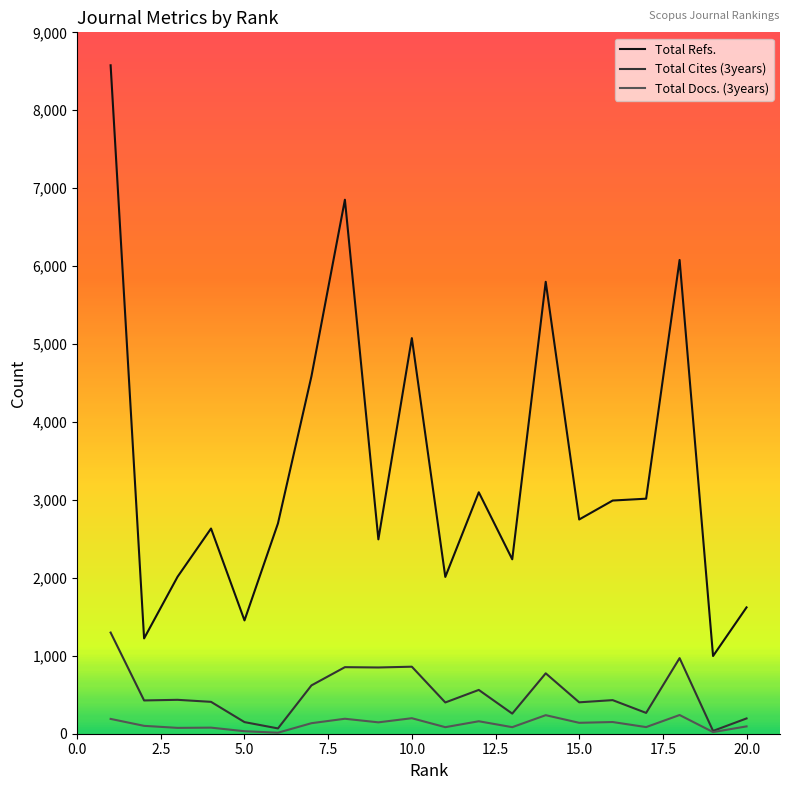

Rank the series by their maximum value, from highest to lowest.

Total Refs., Total Cites (3years), Total Docs. (3years)